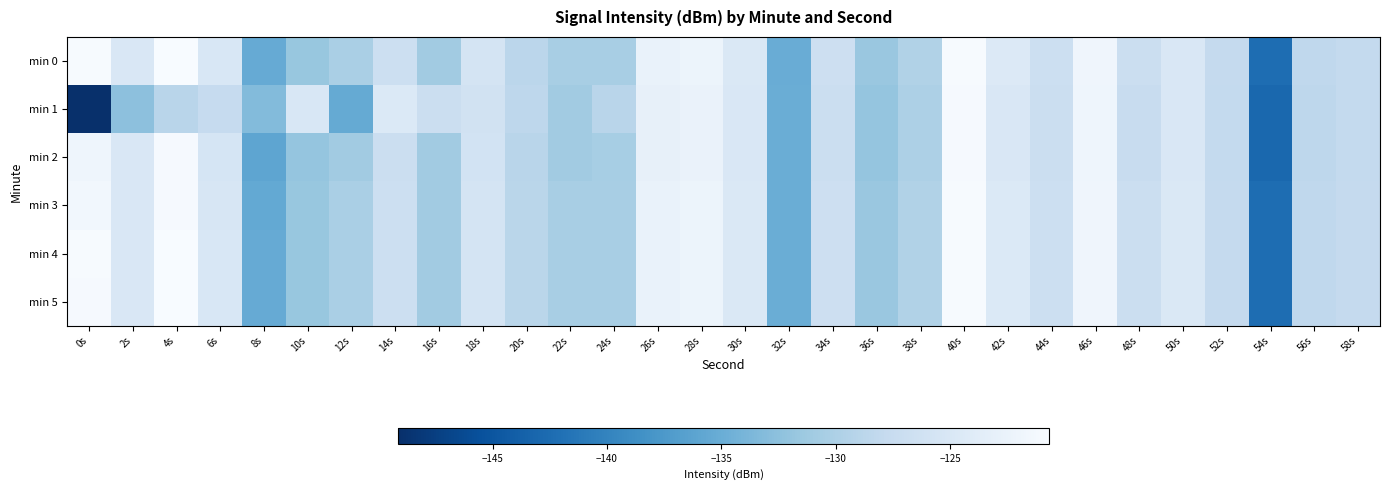

What is the difference between the highest and lowest values at 22s?

0.6